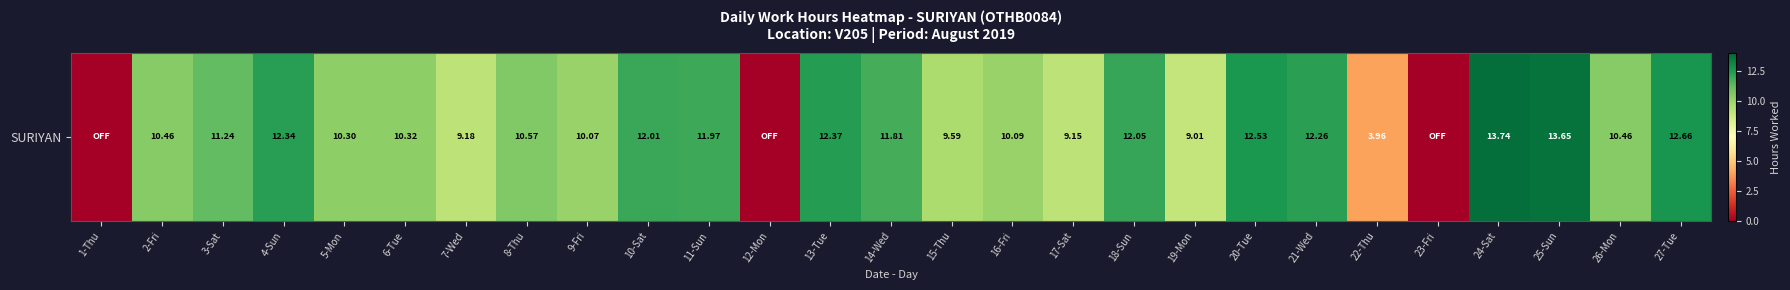

Count the number of categories in the chart.

27